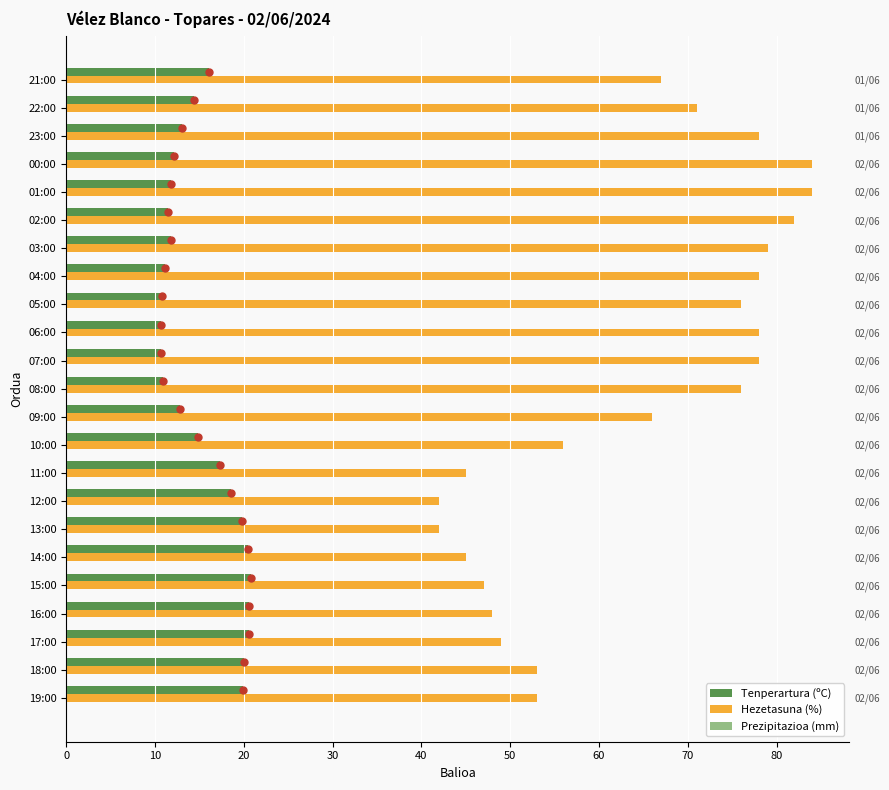

Is the value of Prezipitazioa (mm) at 0 greater than the value of Tenperartura (ºC) at 50?

No